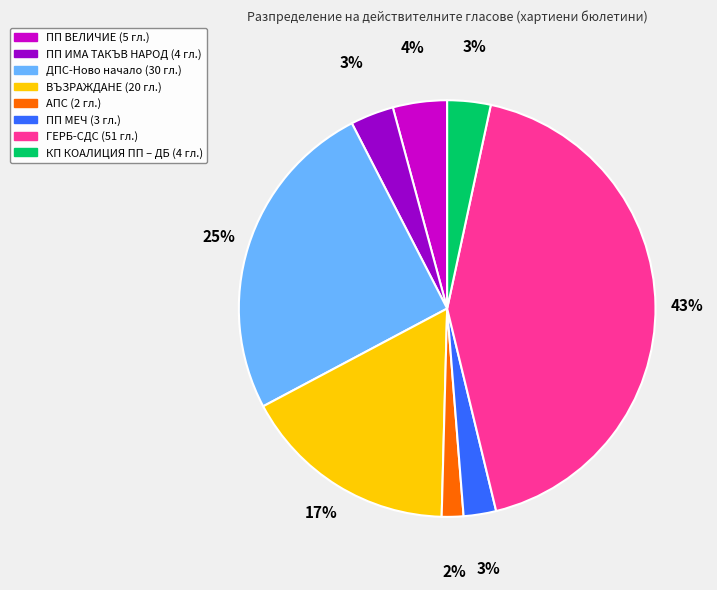

To the nearest percent, what is the difference between the largest and smallest slice percentages?

41%